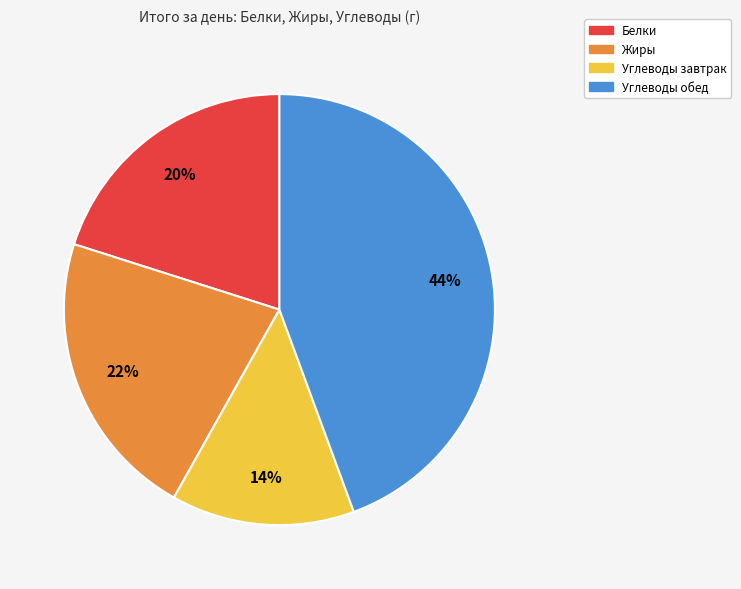

To the nearest percent, what is the difference between the Белки and Жиры slice percentages?

2%